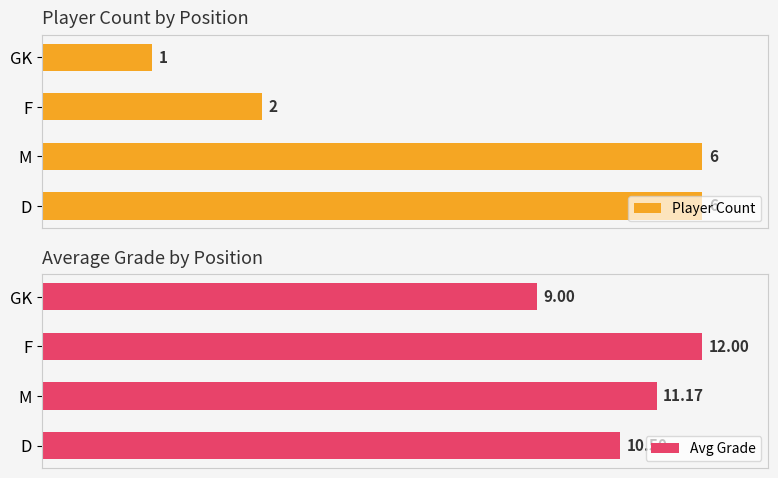

Which series has the largest total across all categories?

Avg Grade